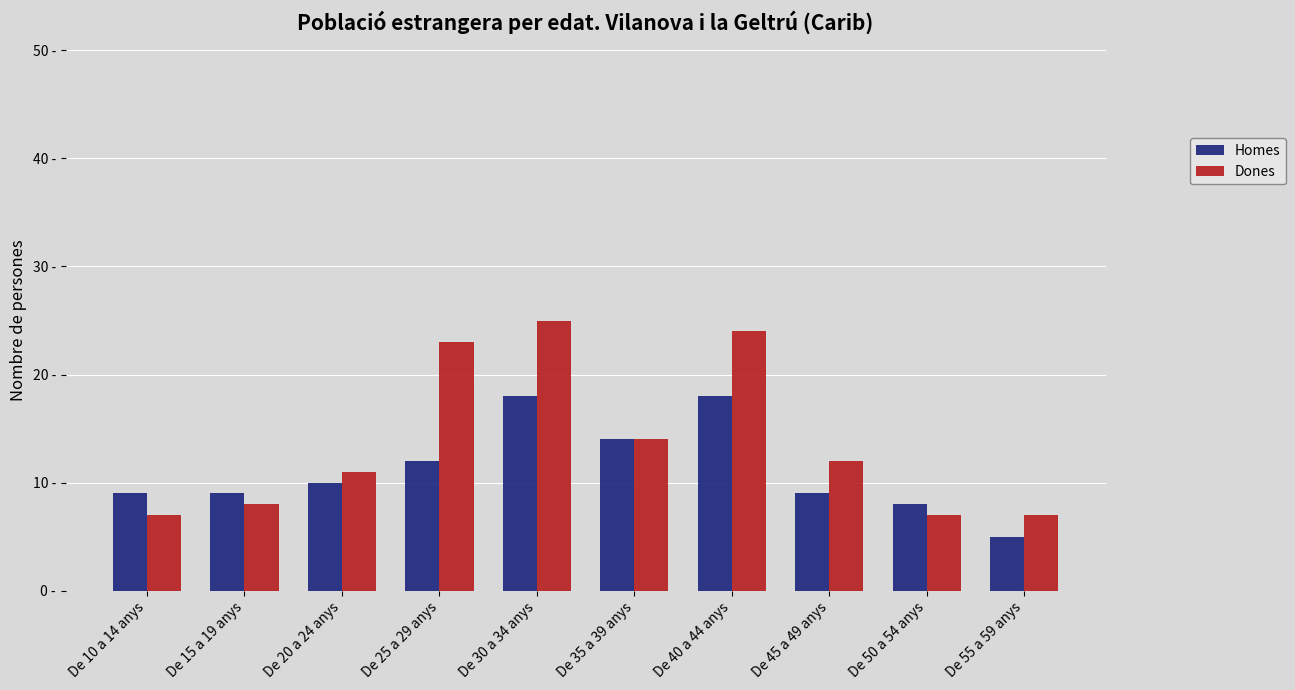

Which has a higher value, De 40 a 44 anys or De 35 a 39 anys?

De 40 a 44 anys